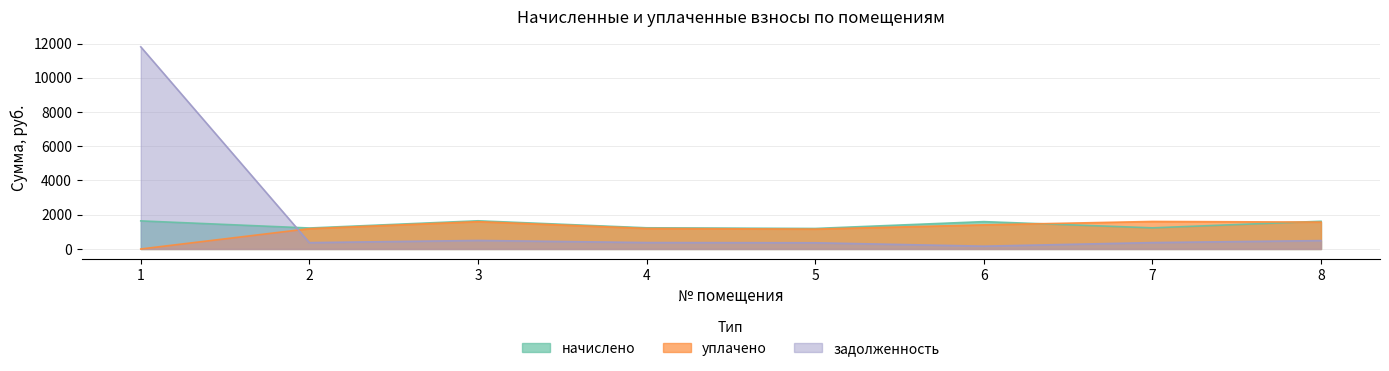

True or false: уплачено has a value of 788.7 at 2.

False